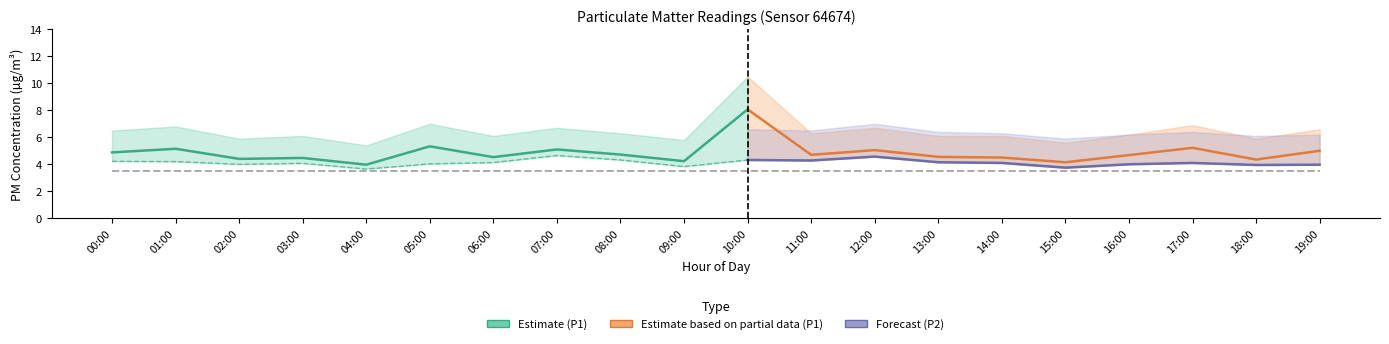

At which label does P1_upper first exceed 6?

00:00